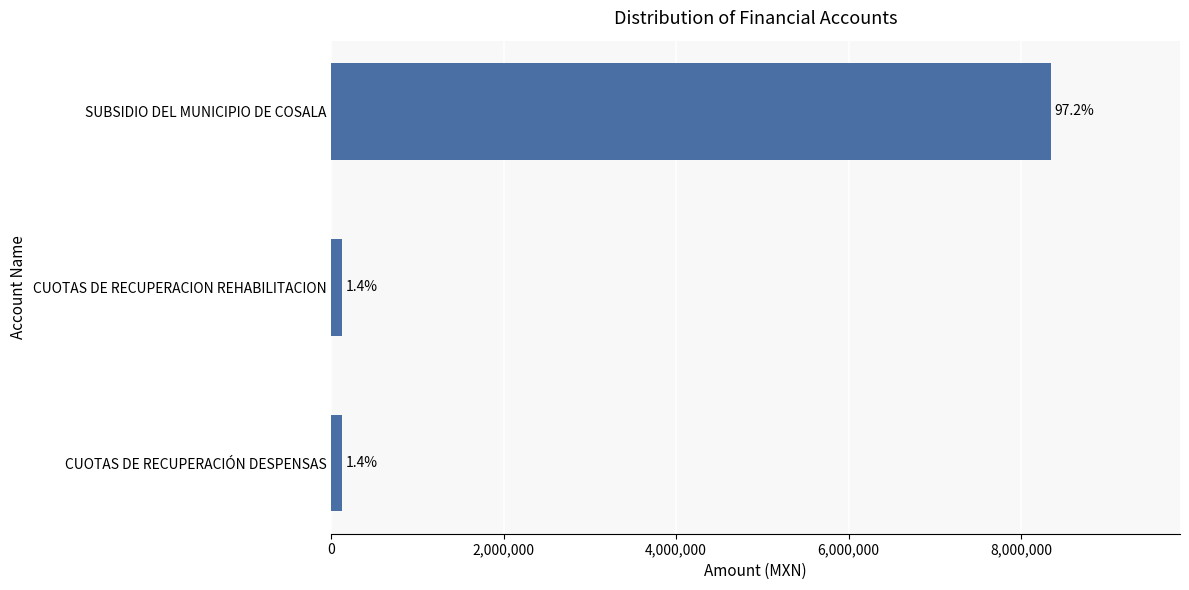

Are the bars horizontal?

Yes